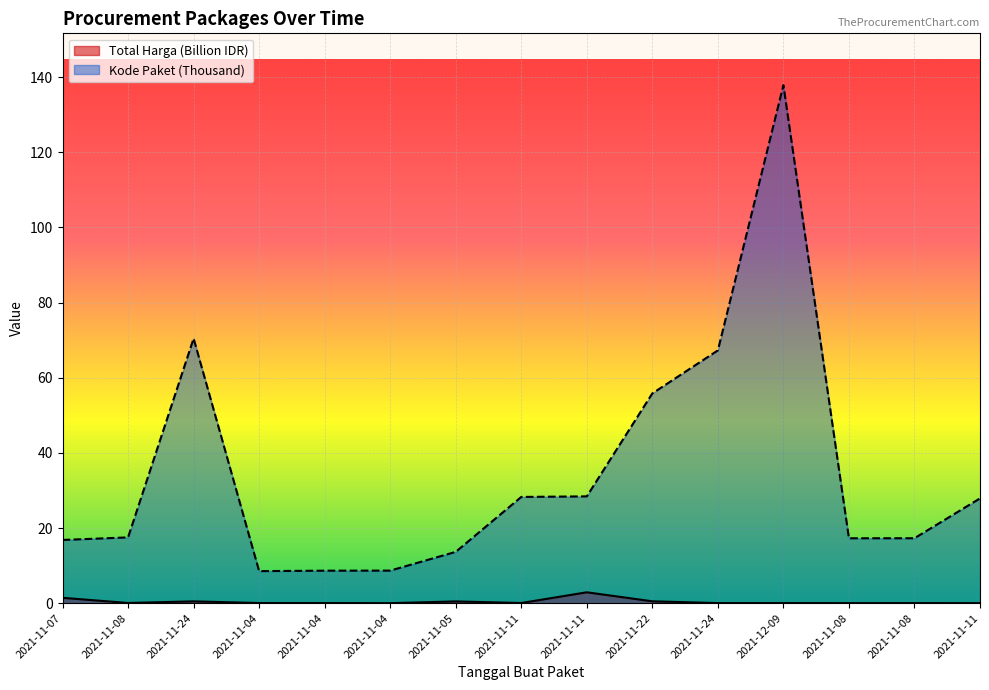

Rank the categories by Kode Paket value from highest to lowest.

2021-12-09, 2021-11-24, 2021-11-24, 2021-11-22, 2021-11-11, 2021-11-11, 2021-11-11, 2021-11-08, 2021-11-08, 2021-11-08, 2021-11-07, 2021-11-05, 2021-11-04, 2021-11-04, 2021-11-04